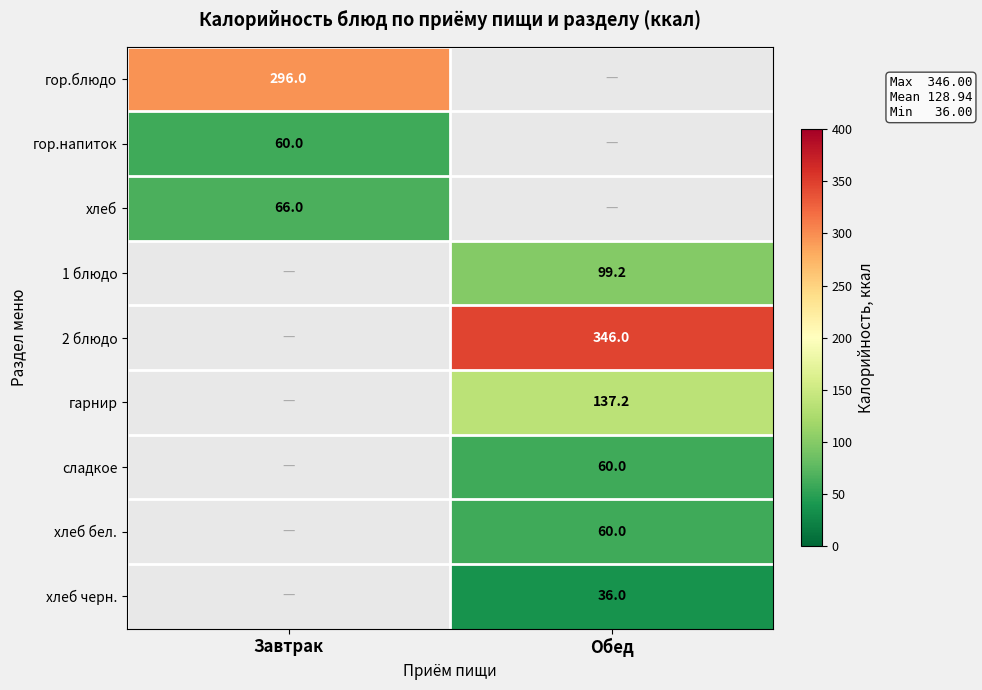

At how many categories does at least one series exceed 264?

2